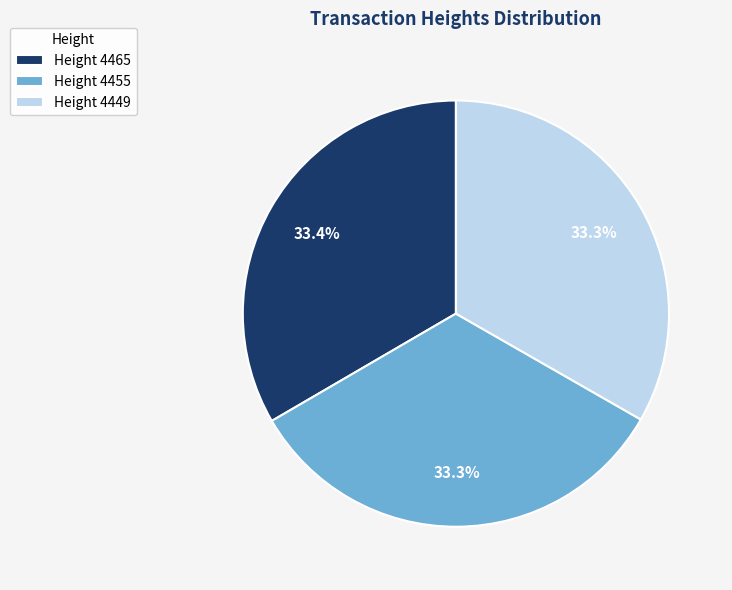

How many slices are in this pie chart?

3